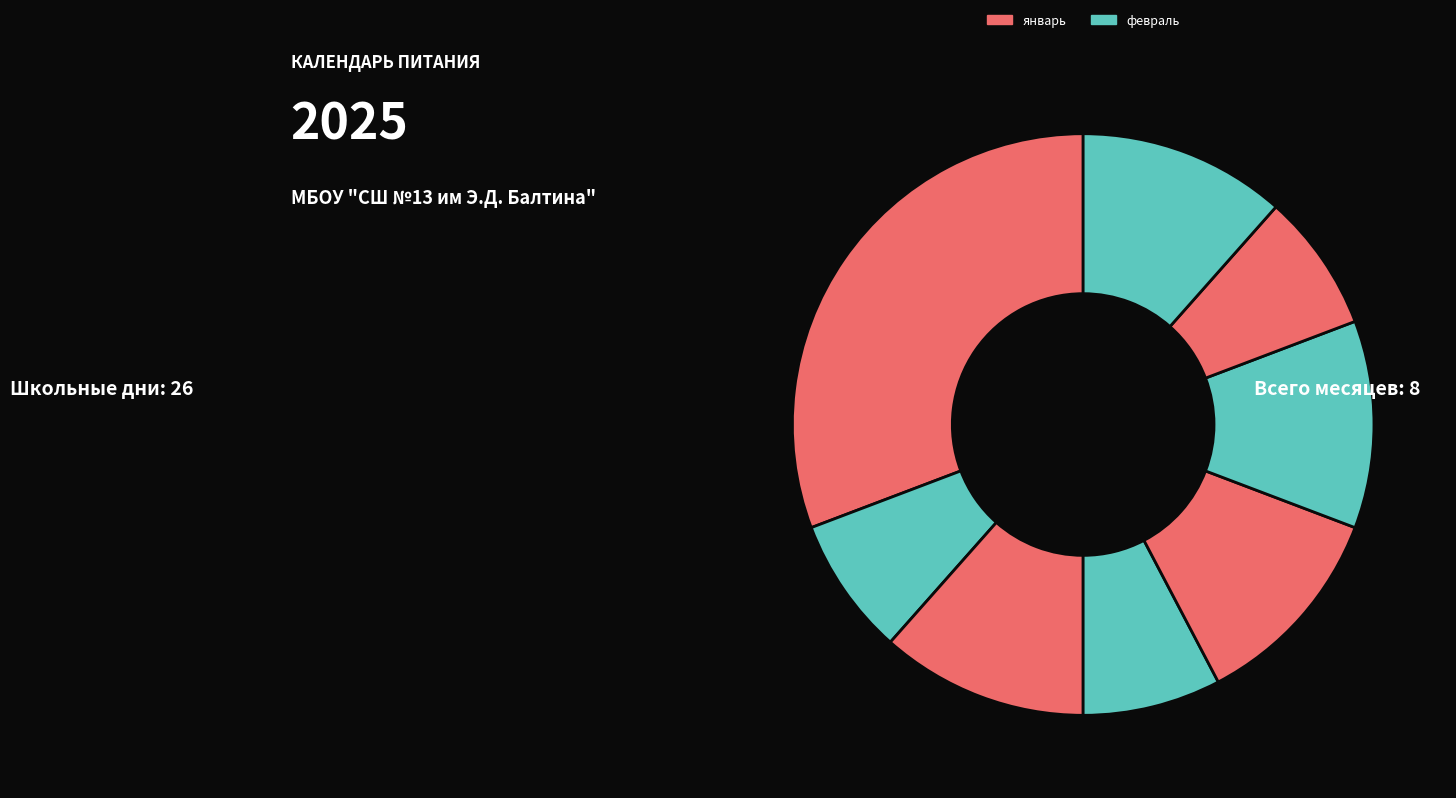

How many segments does this pie chart have?

8